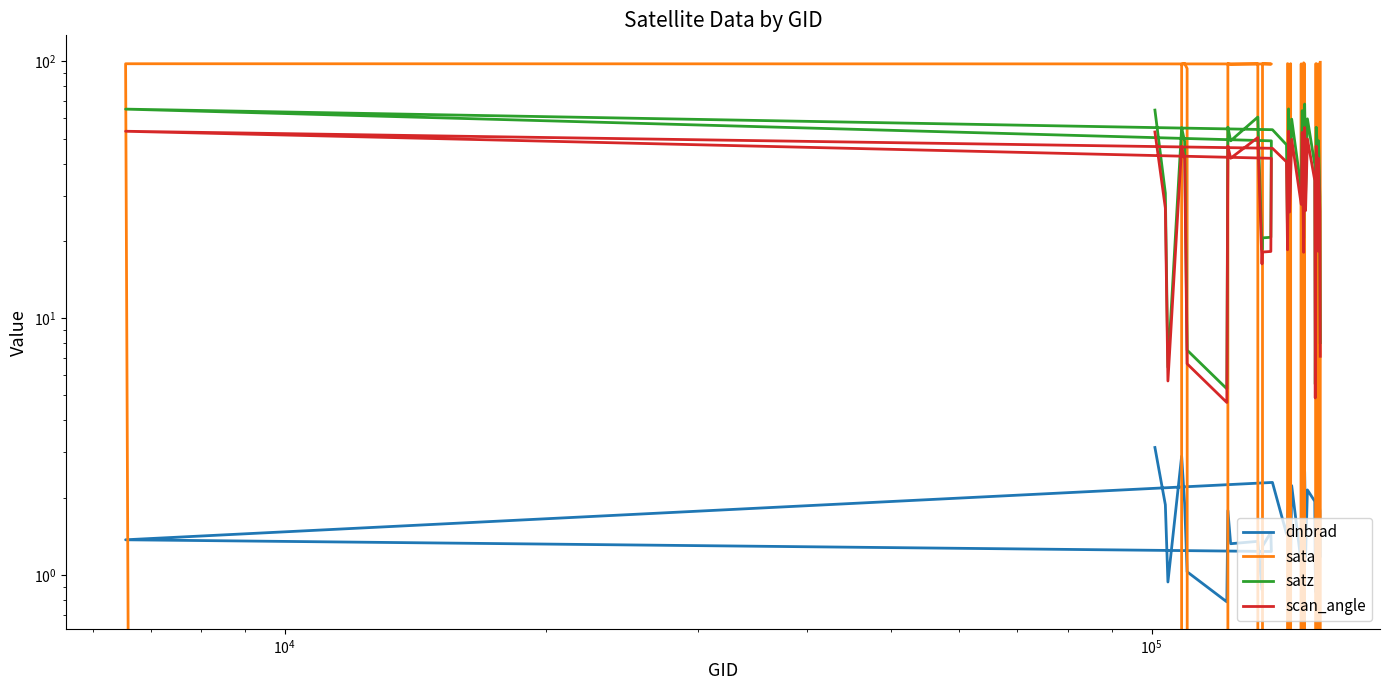

How many lines are shown in the chart?

4